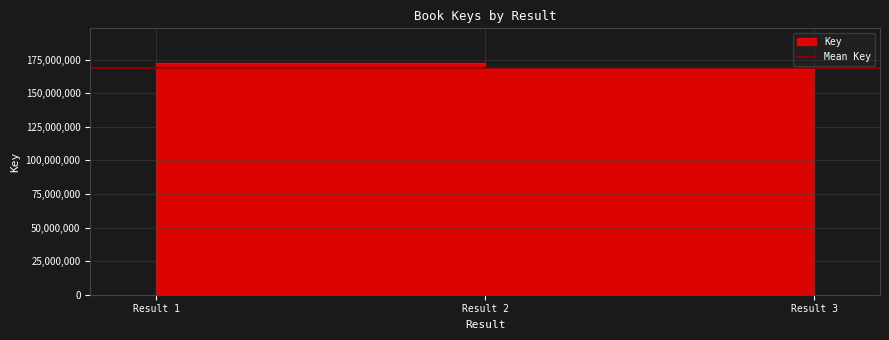

What is the difference between the maximum and minimum values?

5820938